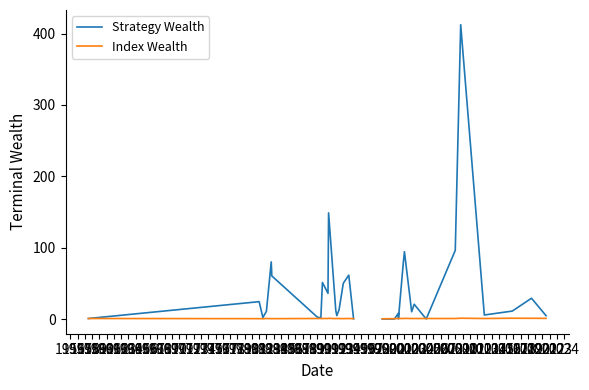

Which label corresponds to the smallest value in the chart?

2005